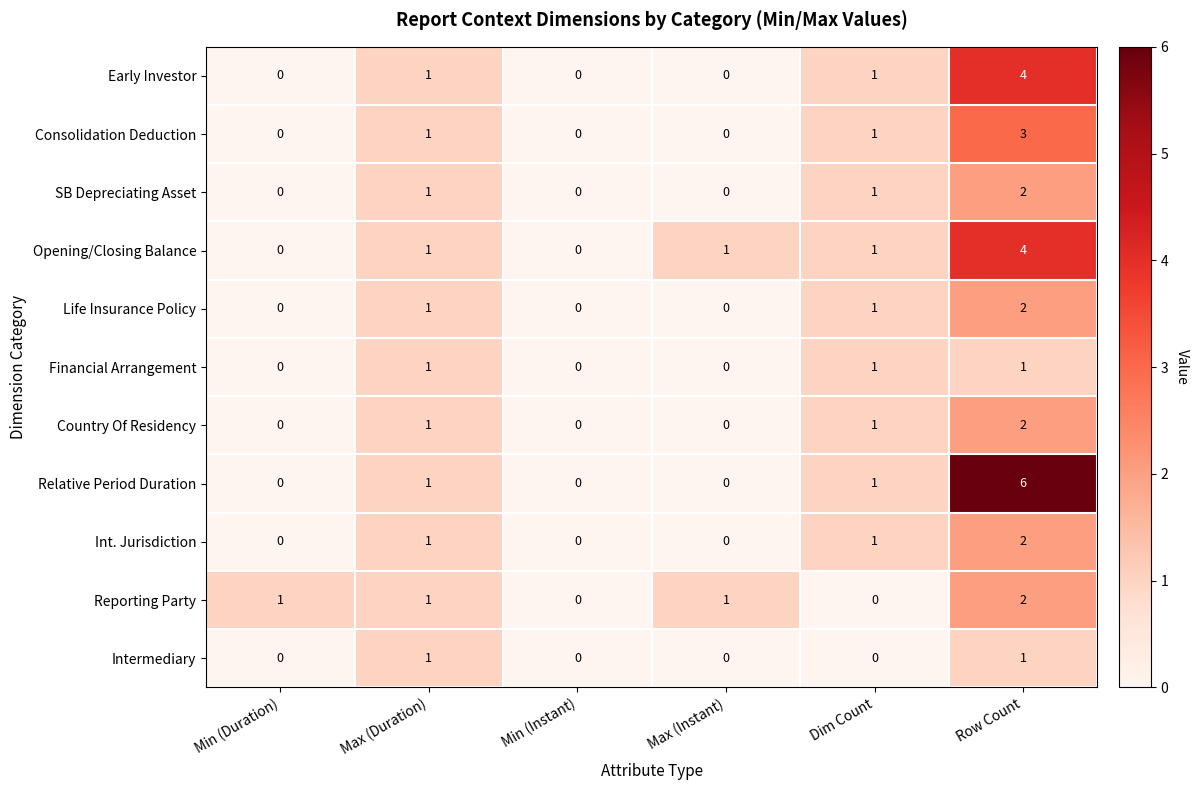

Which label corresponds to the largest value in the chart?

Row Count